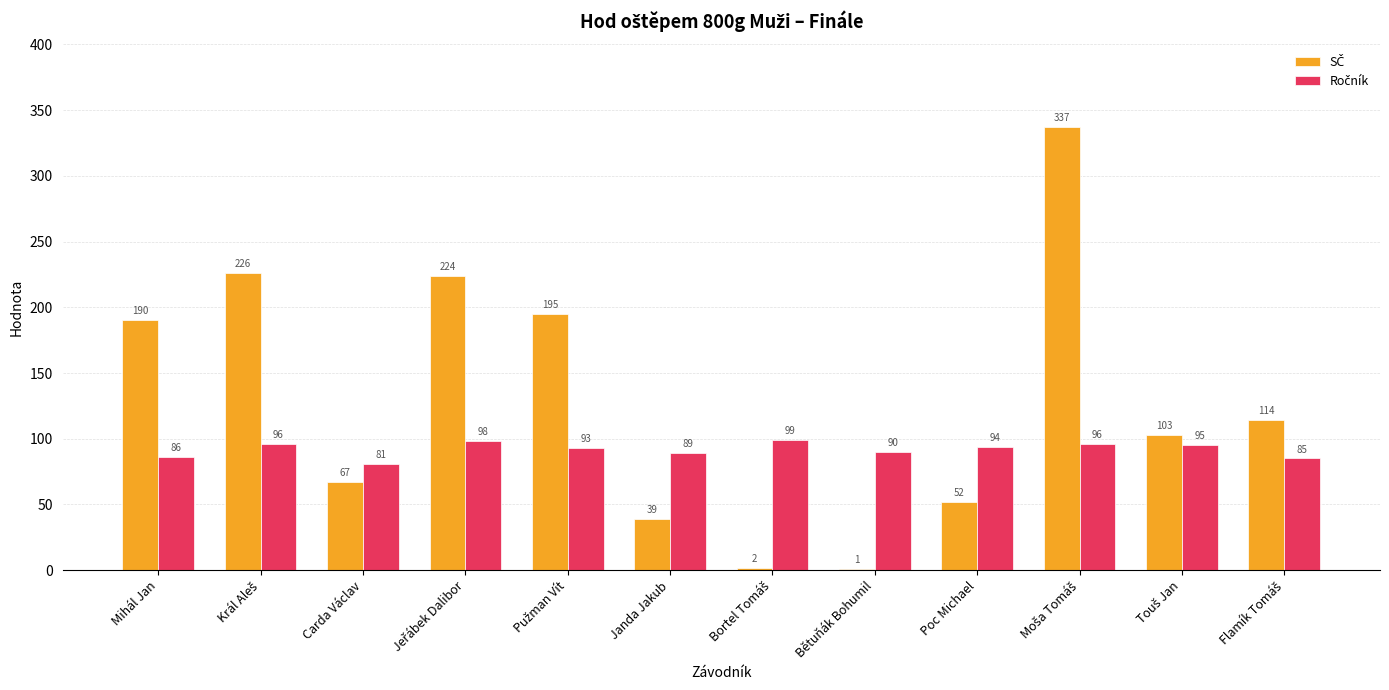

Are the bars horizontal?

No